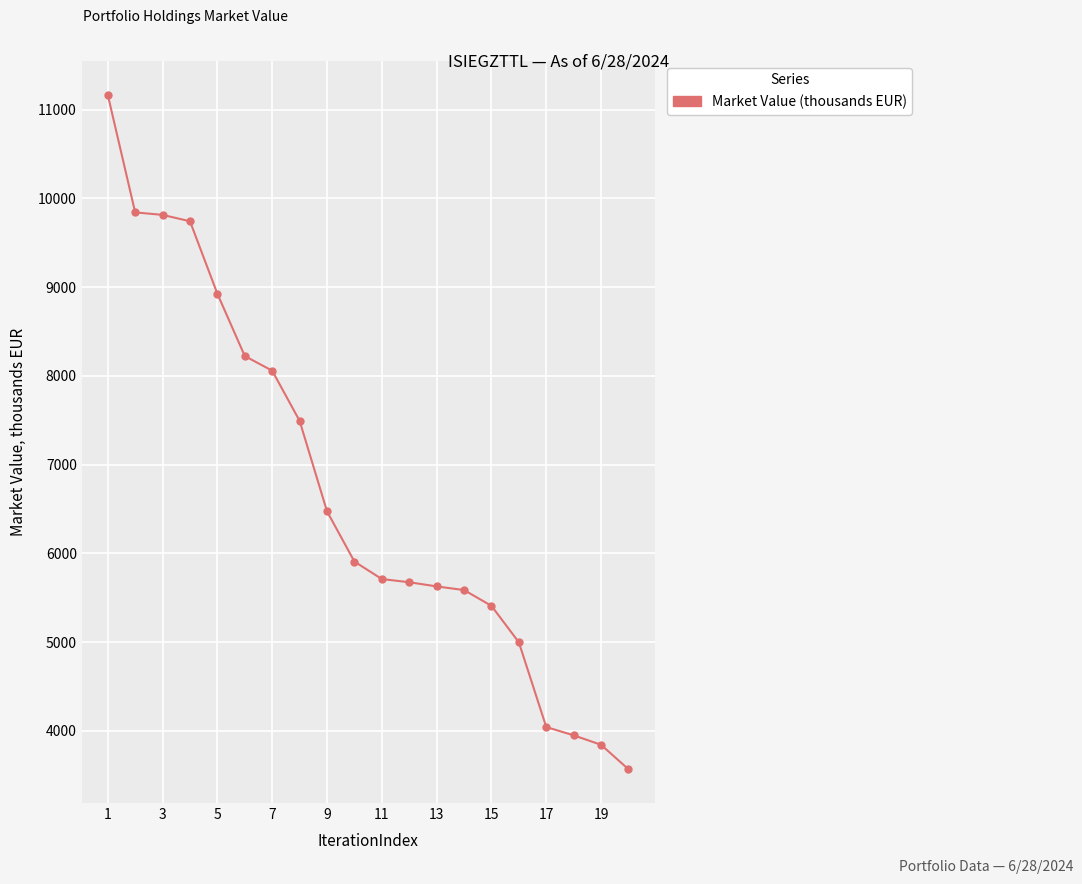

What is the value of the 9th point from the left?

6474